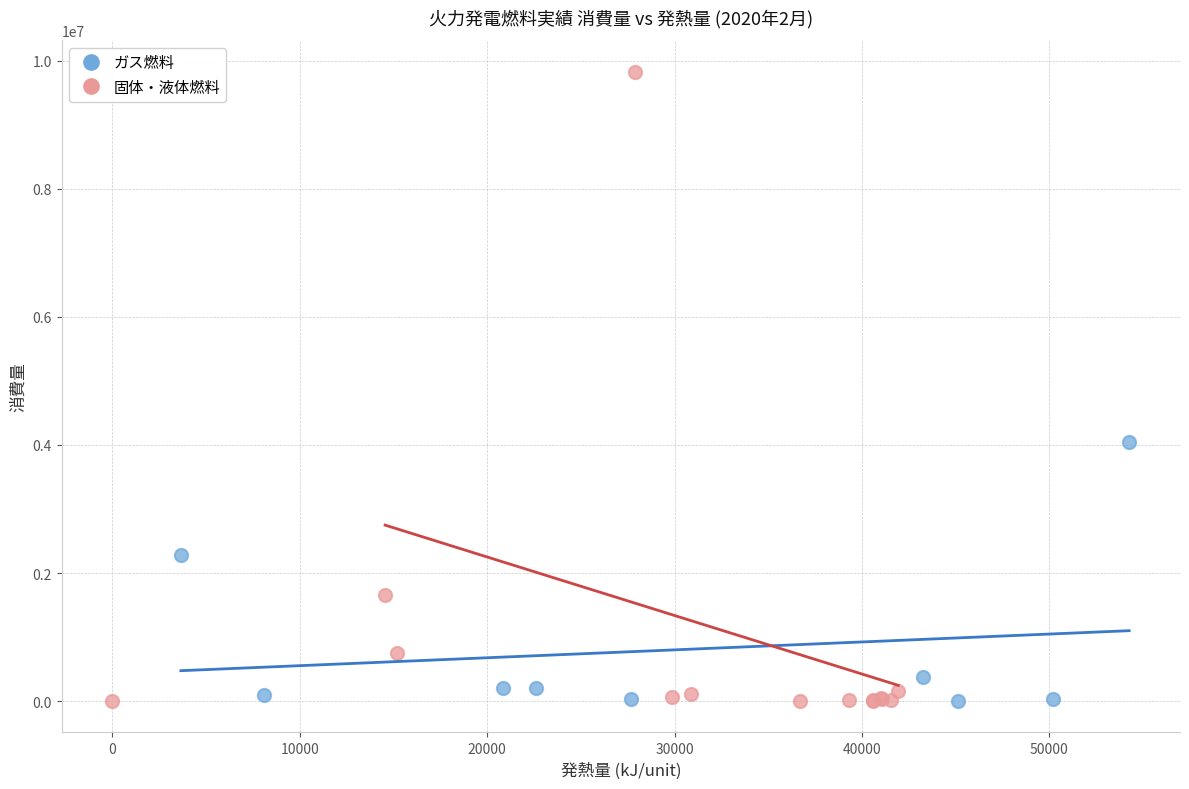

Which series has the largest Y range (max minus min)?

固体・液体燃料